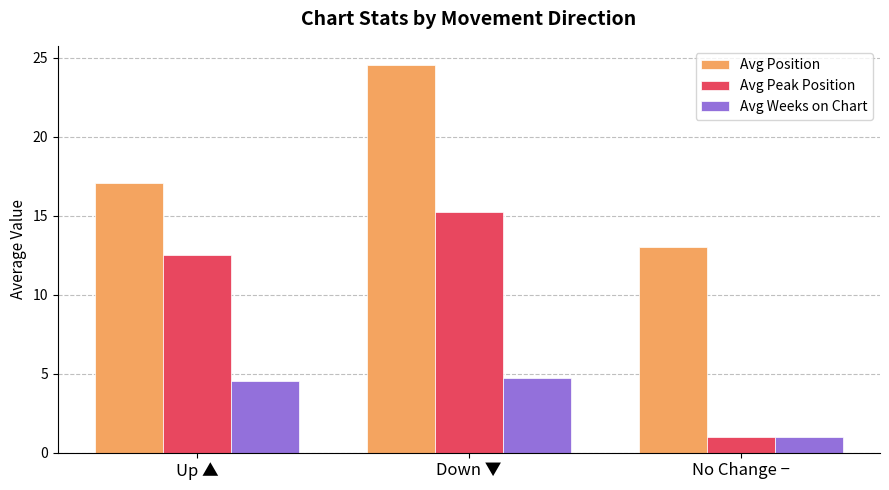

What is the difference between the maximum and second lowest values in the Avg Peak Position series?

2.7